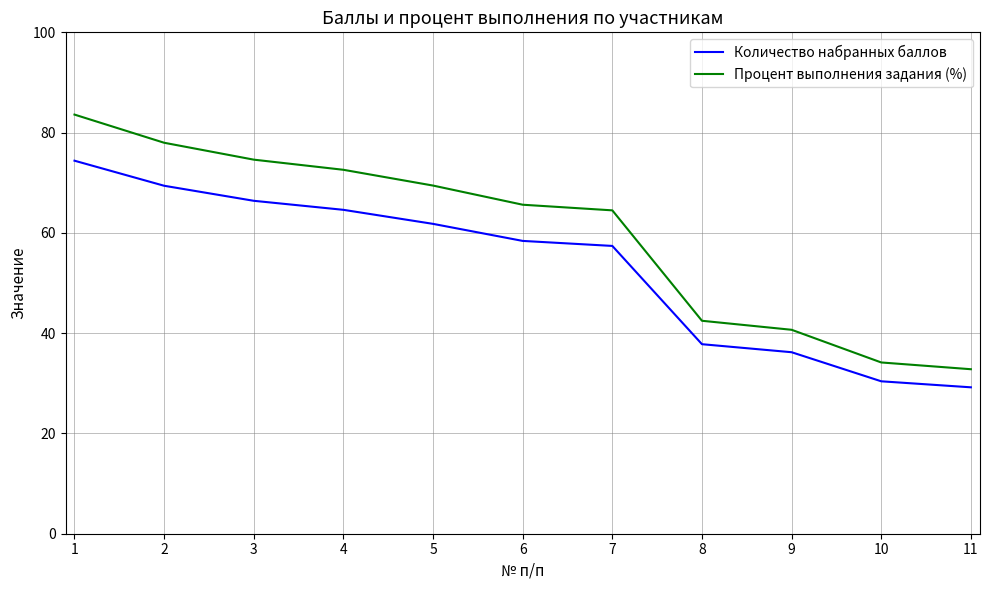

Rank the categories by Процент выполнения задания (%) value from lowest to highest.

11, 10, 9, 8, 7, 6, 5, 4, 3, 2, 1